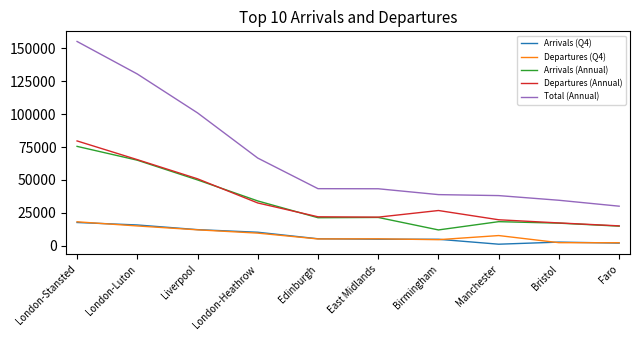

How many lines are shown in the chart?

5